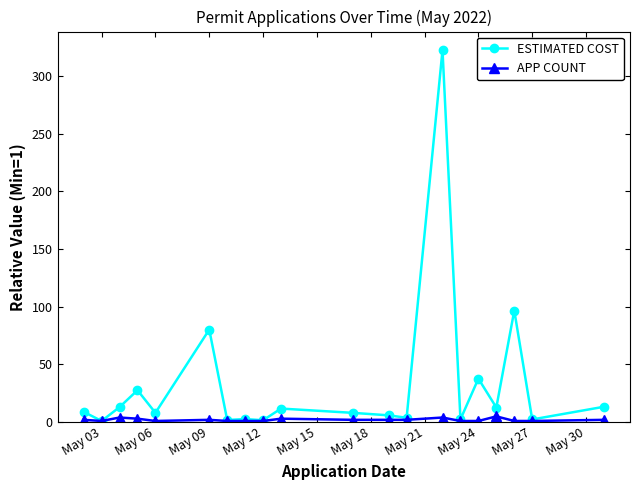

What is the value of the ESTIMATED COST point at the 17th from the left?

12.7